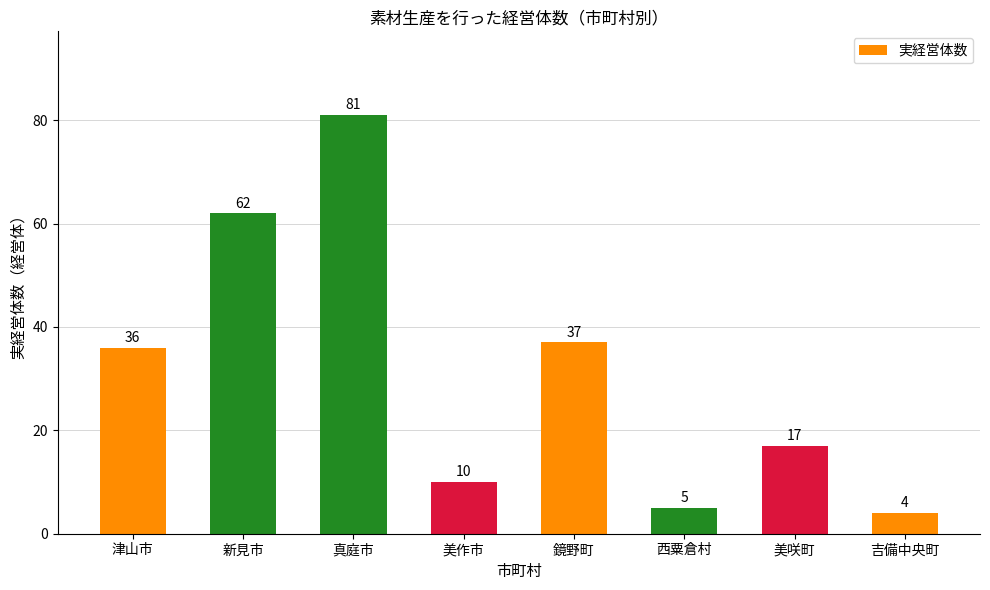

What position from the right is 美作市?

5